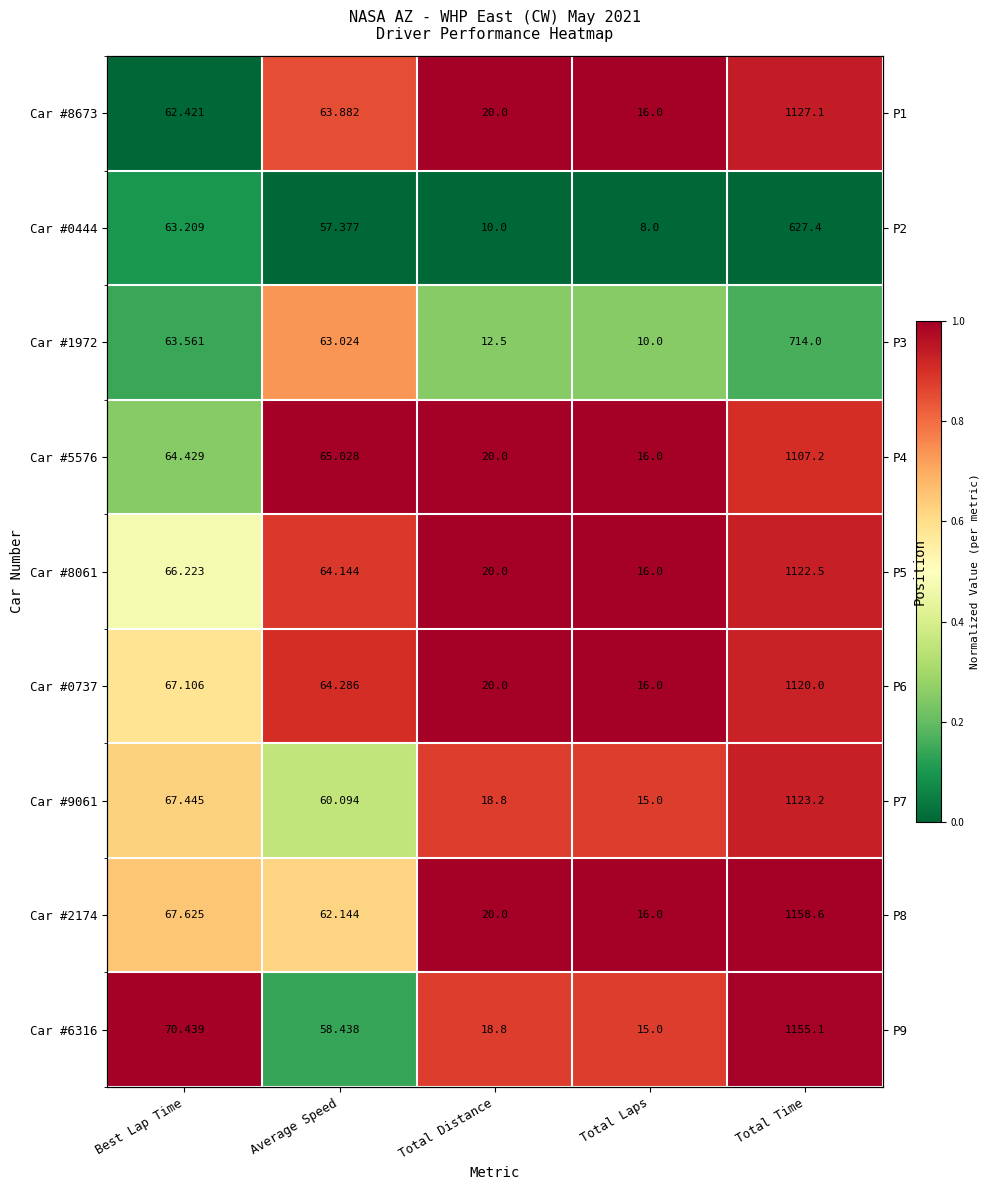

Is it true that Car #0737 equals 0.5 at Total Distance?

False